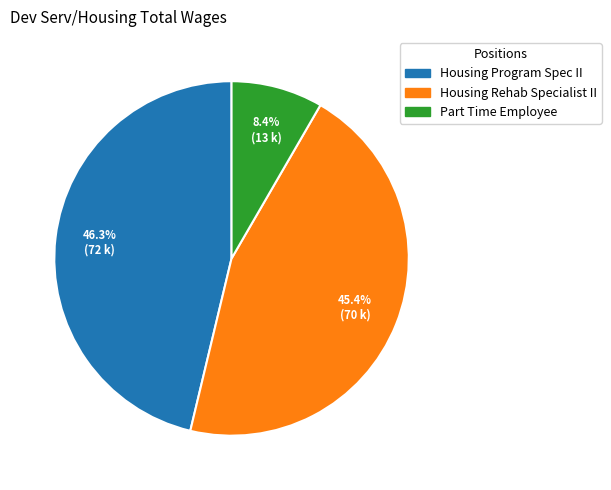

Which slice is the smallest?

Part Time Employee